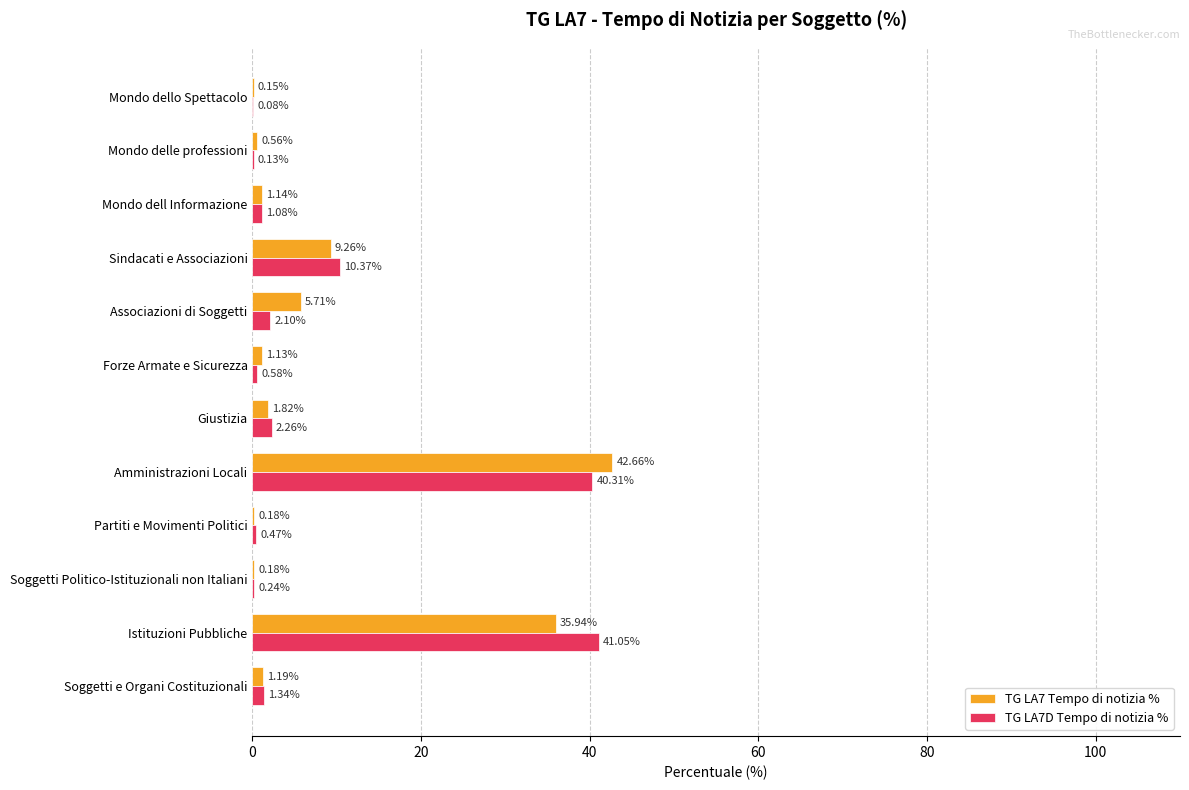

What is the total value across all series at Mondo dell Informazione?

2.2